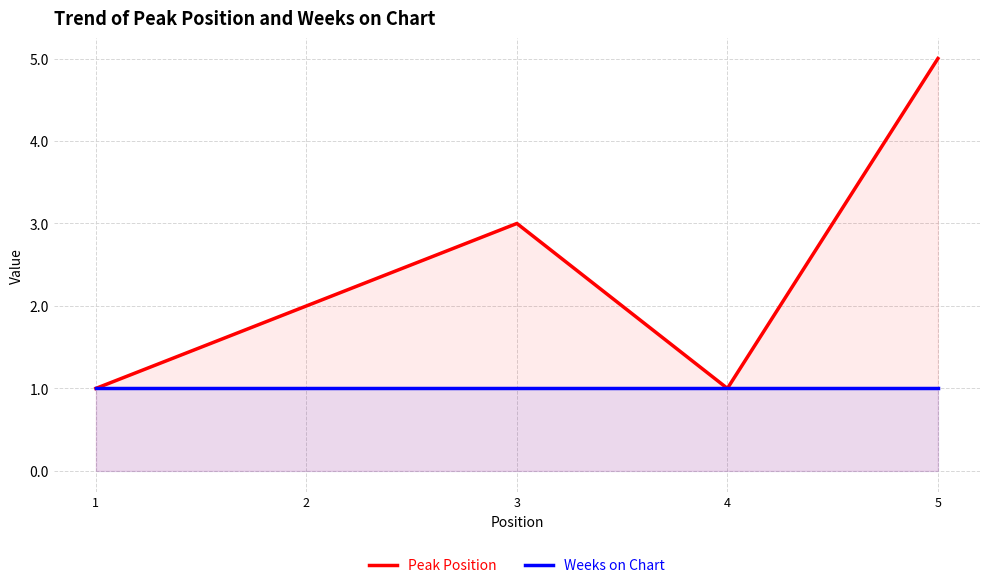

How many values in the Peak Position series are below 2?

2